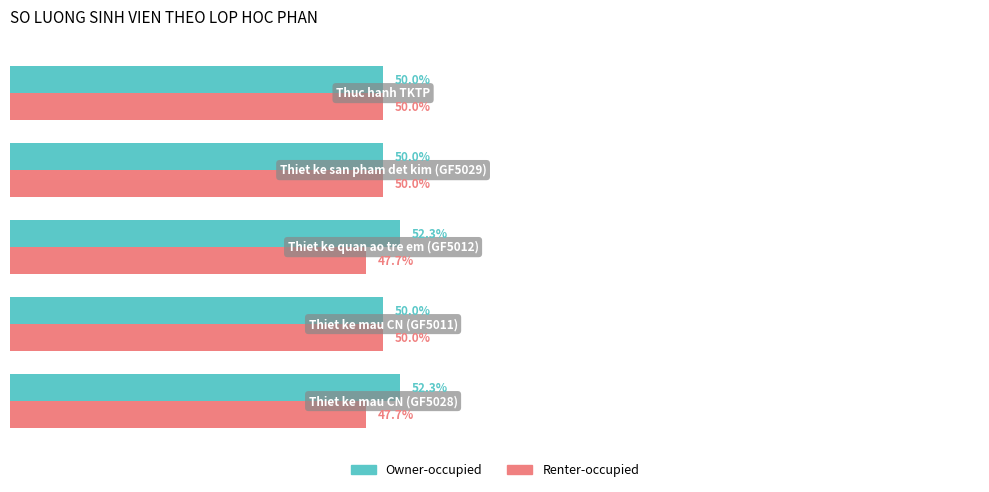

What are all the series names shown in the legend?

Owner-occupied, Renter-occupied